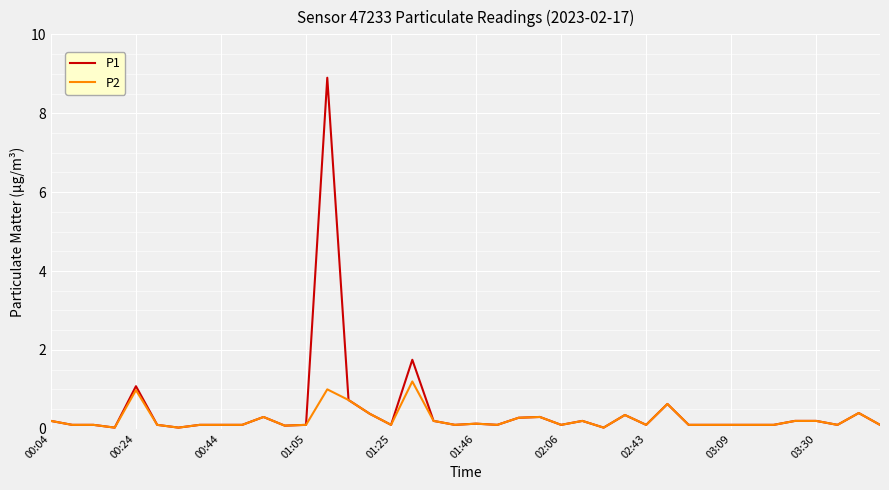

Does the chart display data point markers on the line(s)?

No